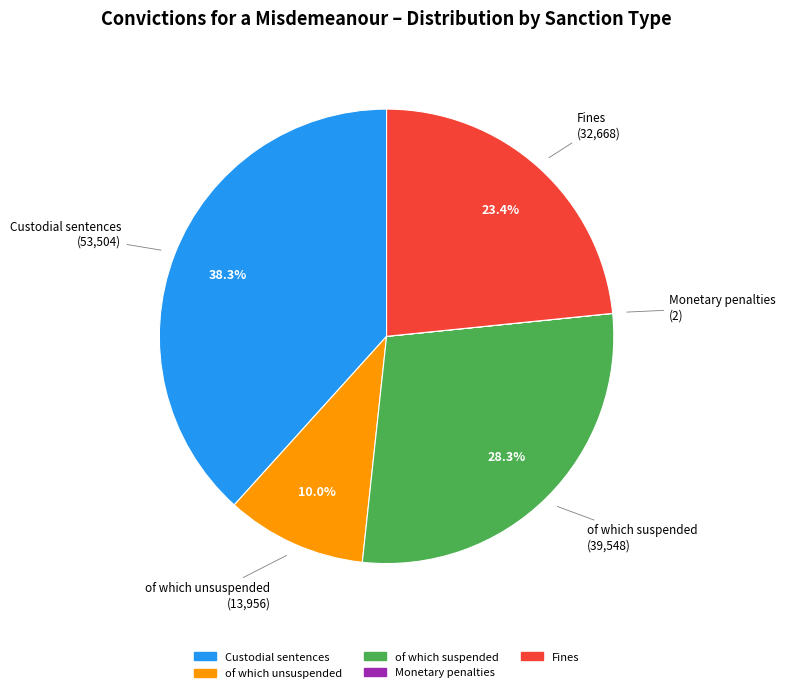

Is there any slice that represents more than half of the pie?

No